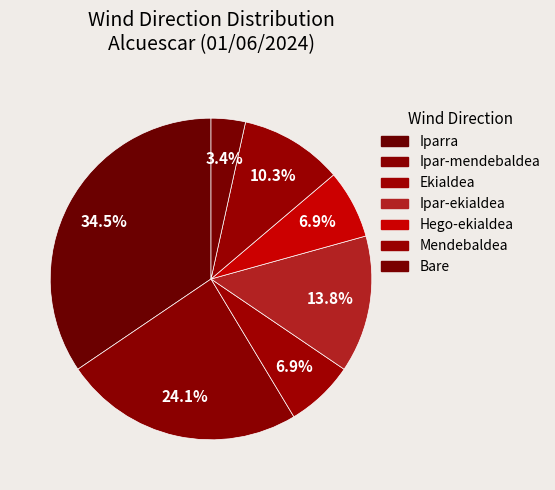

Rank the categories by value from highest to lowest.

Iparra, Ipar-mendebaldea, Ipar-ekialdea, Mendebaldea, Ekialdea, Hego-ekialdea, Bare